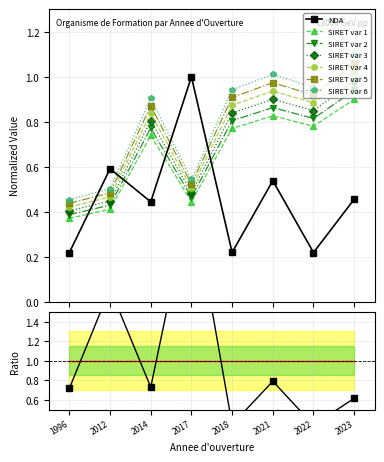

List the labels in order of value, smallest first.

1996, 2022, 2018, 2014, 2023, 2021, 2012, 2017